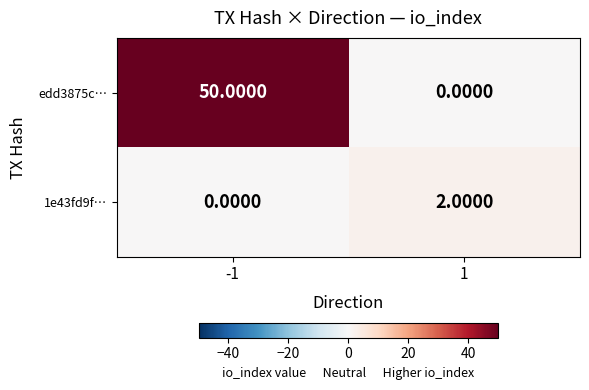

What is the sum of all edd3875c… values?

50